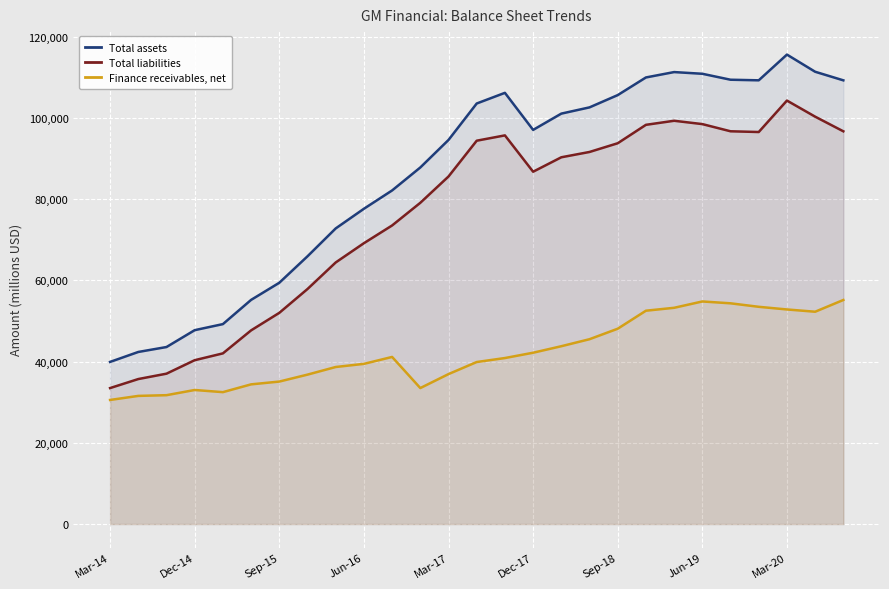

Does the chart display data point markers on the line(s)?

No